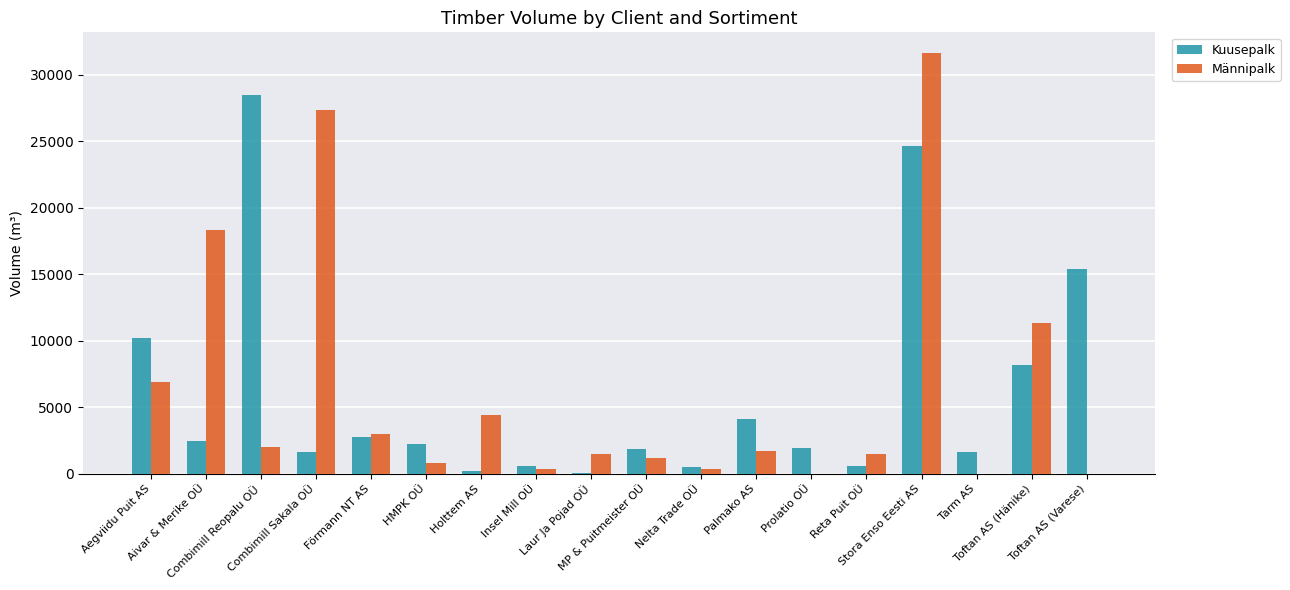

What is the maximum value for Männipalk?

31594